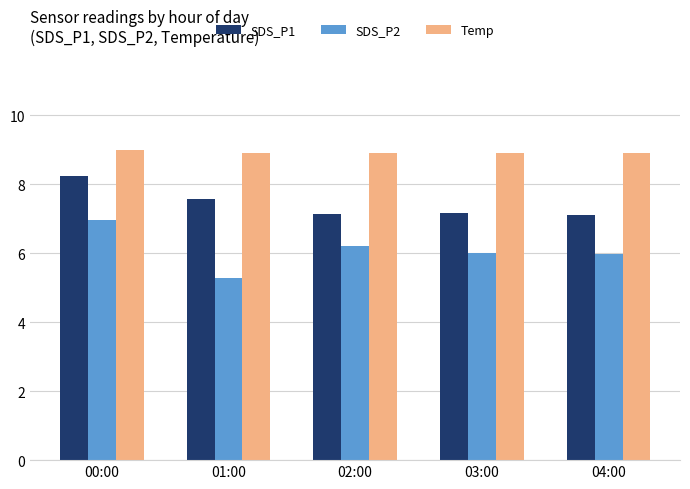

Reading left to right, list all the values displayed in this chart.

SDS_P1: 00:00=8.2	01:00=7.6	02:00=7.1	03:00=7.2	04:00=7.1
SDS_P2: 00:00=7.0	01:00=5.3	02:00=6.2	03:00=6.0	04:00=6.0
Temp: 00:00=9.0	01:00=8.9	02:00=8.9	03:00=8.9	04:00=8.9